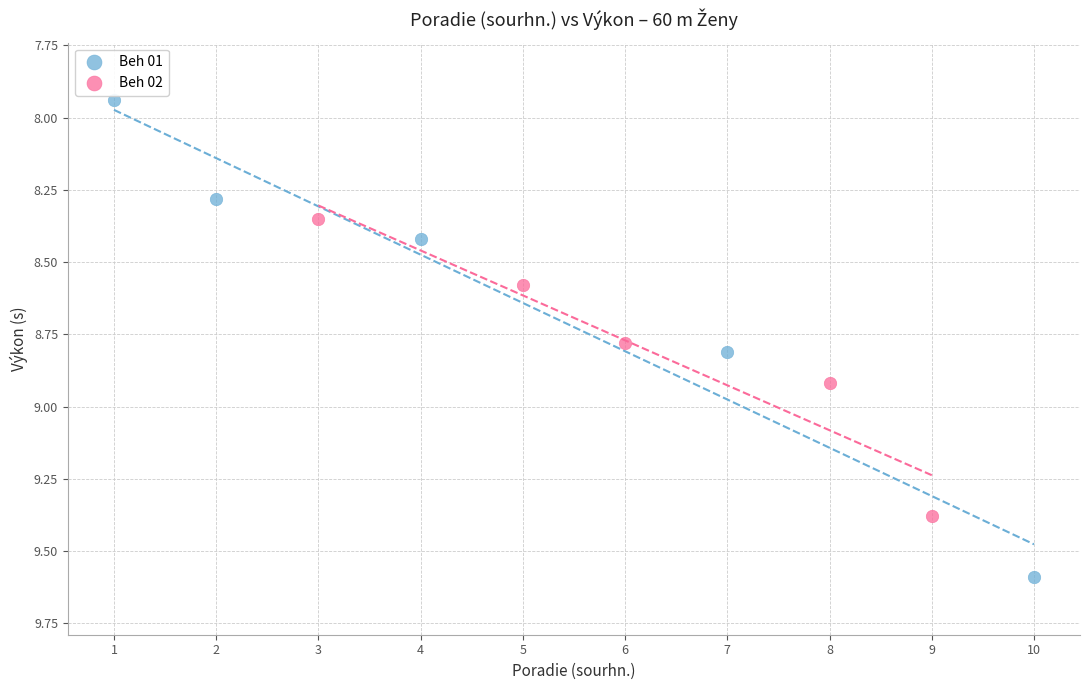

Which series reaches the minimum Y coordinate?

Beh 01